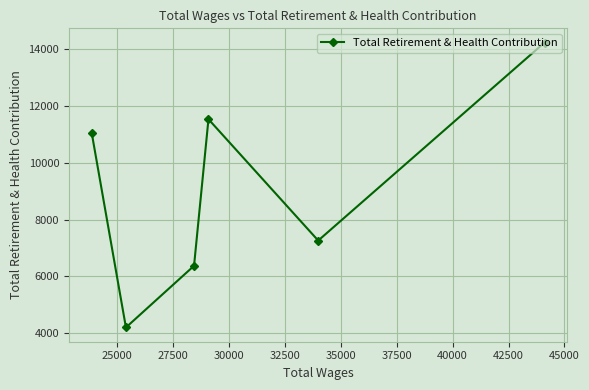

What is the value of the 1st point from the left?

11059